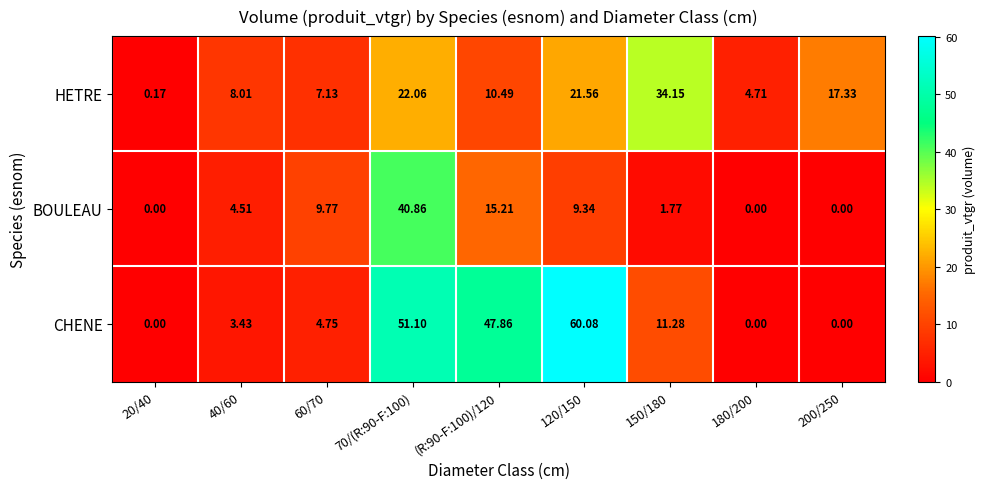

List the series in order of their peak value, highest first.

CHENE, BOULEAU, HETRE